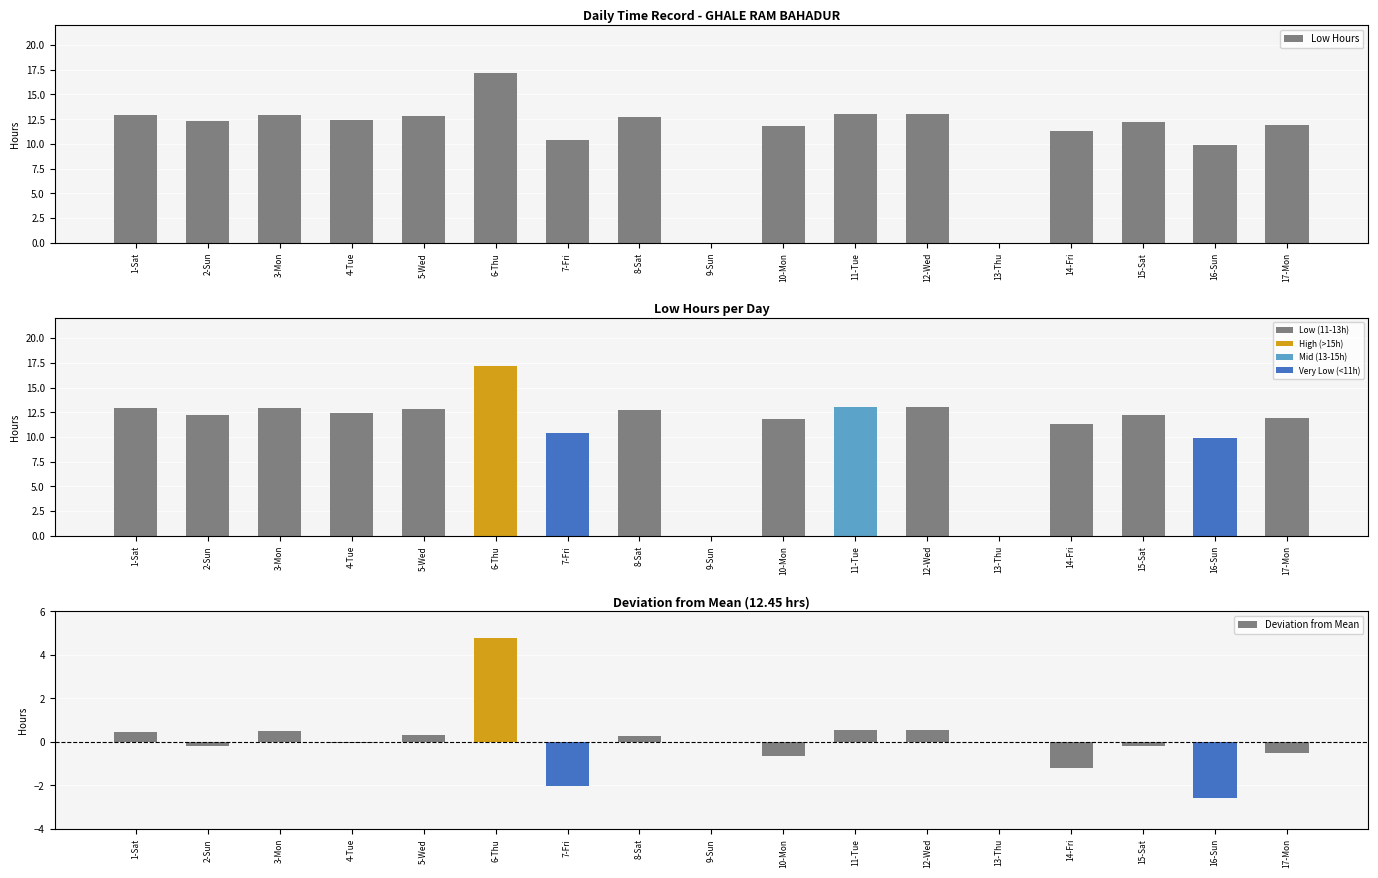

At which category is the sum across all series the highest?

6-Thu